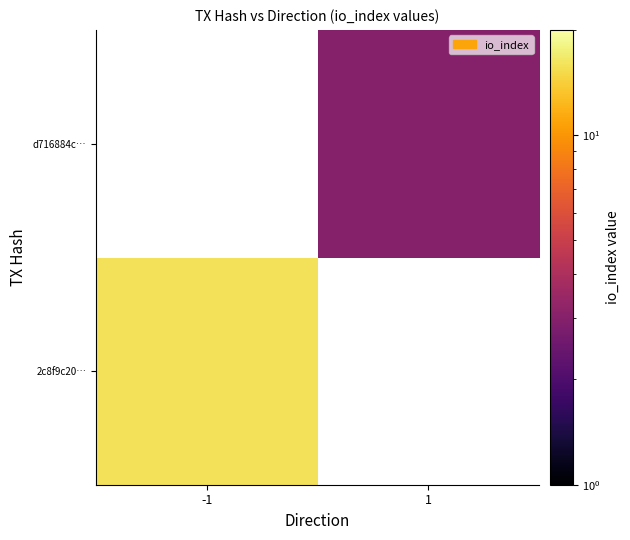

Is the value of 2c8f9c20… at -1 greater than the value of d716884c… at 1?

Yes